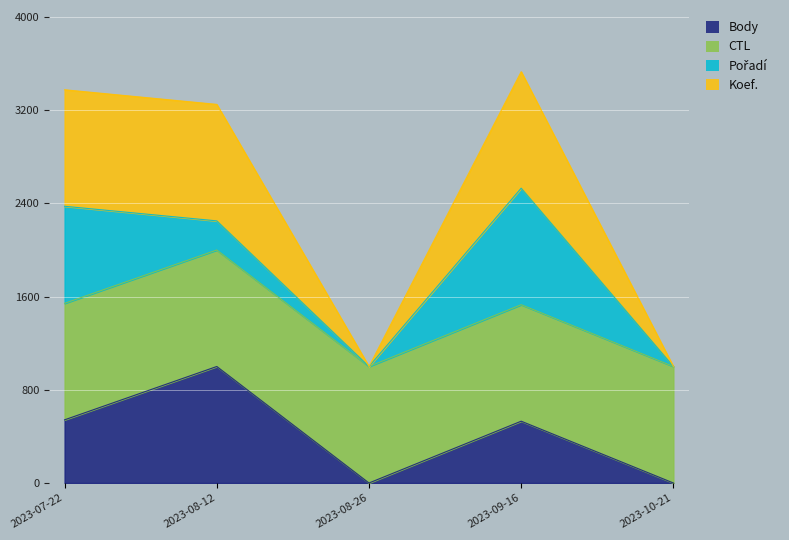

What is the maximum value for Body?

1000.0